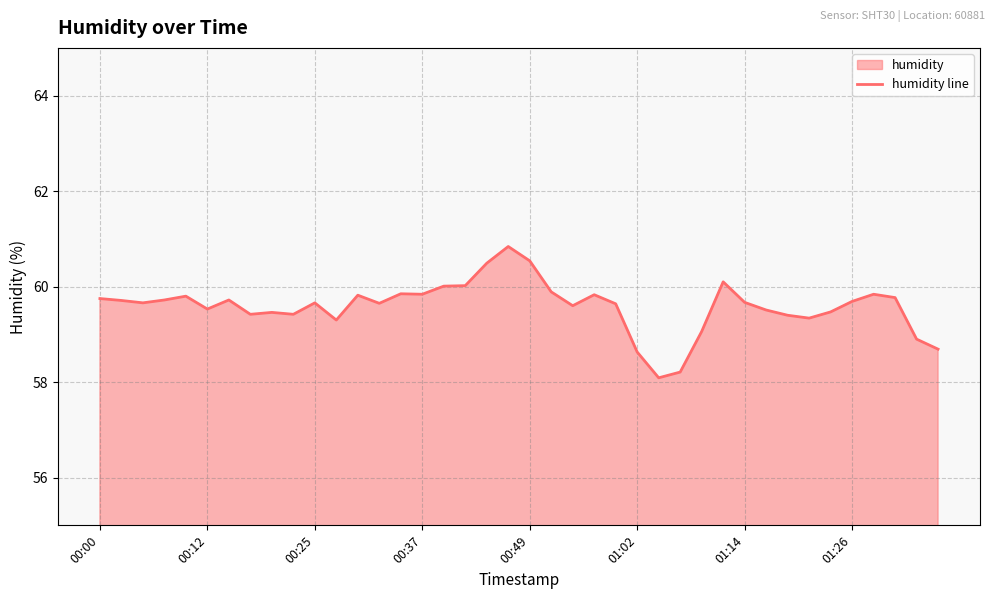

Reading left to right, extract all data points from this chart.

59.8	59.7	59.7	59.7	59.8	59.5	59.7	59.4	59.5	59.4	59.7	59.3	59.8	59.6	59.9	59.8	60.0	60.0	60.5	60.8	60.5	59.9	59.6	59.8	59.6	58.6	58.1	58.2	59.1	60.1	59.7	59.5	59.4	59.3	59.5	59.7	59.8	59.8	58.9	58.7